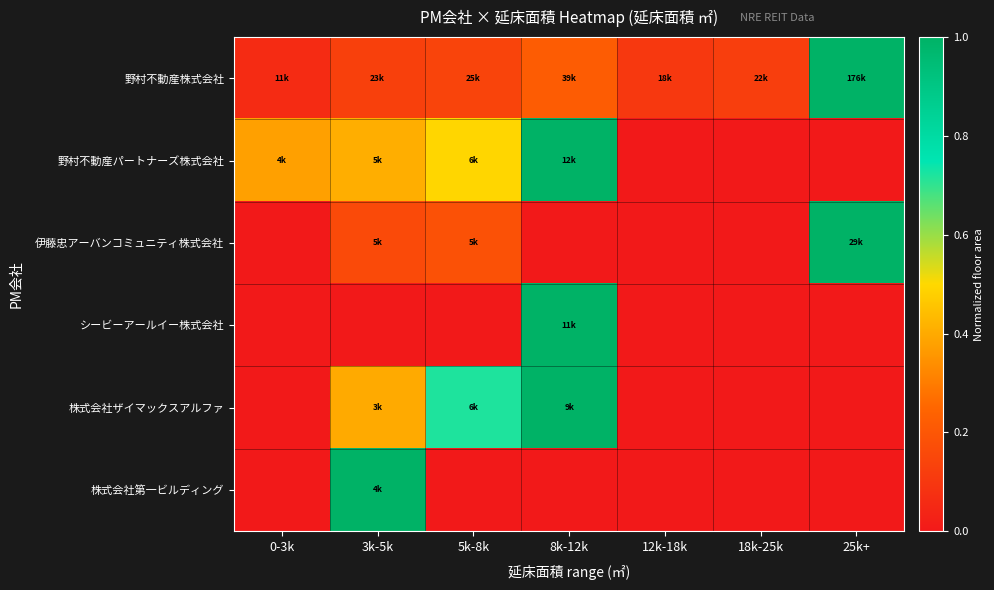

How many series are shown in this chart?

6